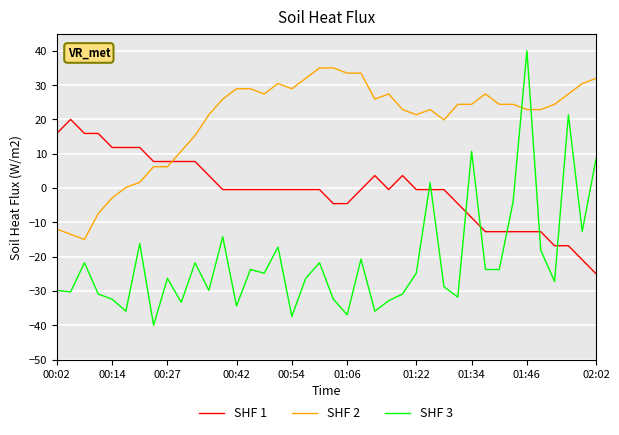

What is the smallest value displayed?

-40.0